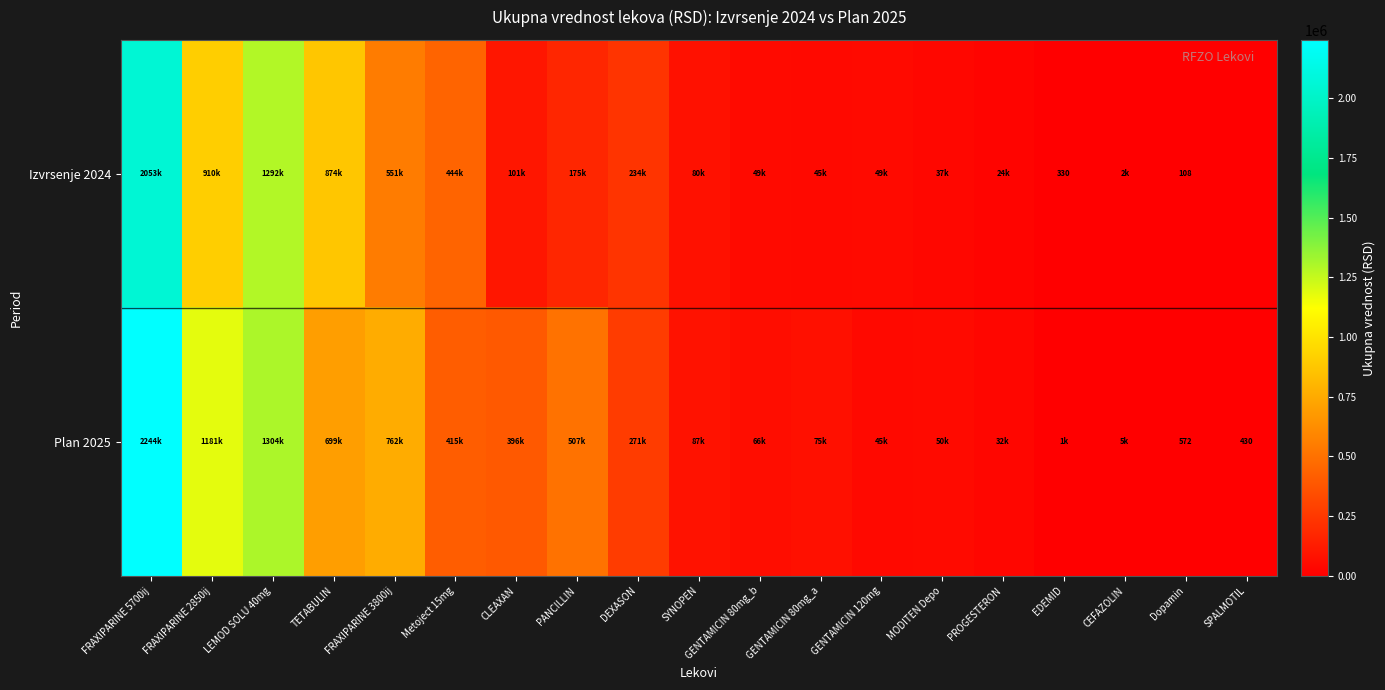

What is the total value across all series at CEFAZOLIN?

6721.2